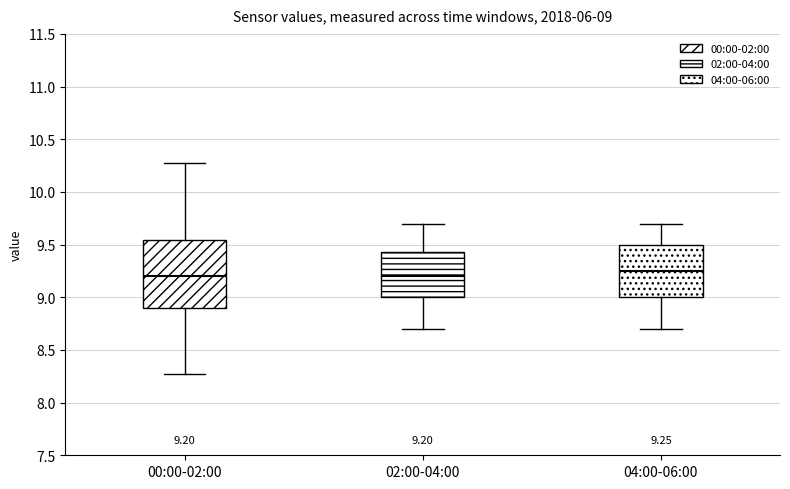

Which box's median line is the highest?

04:00-06:00